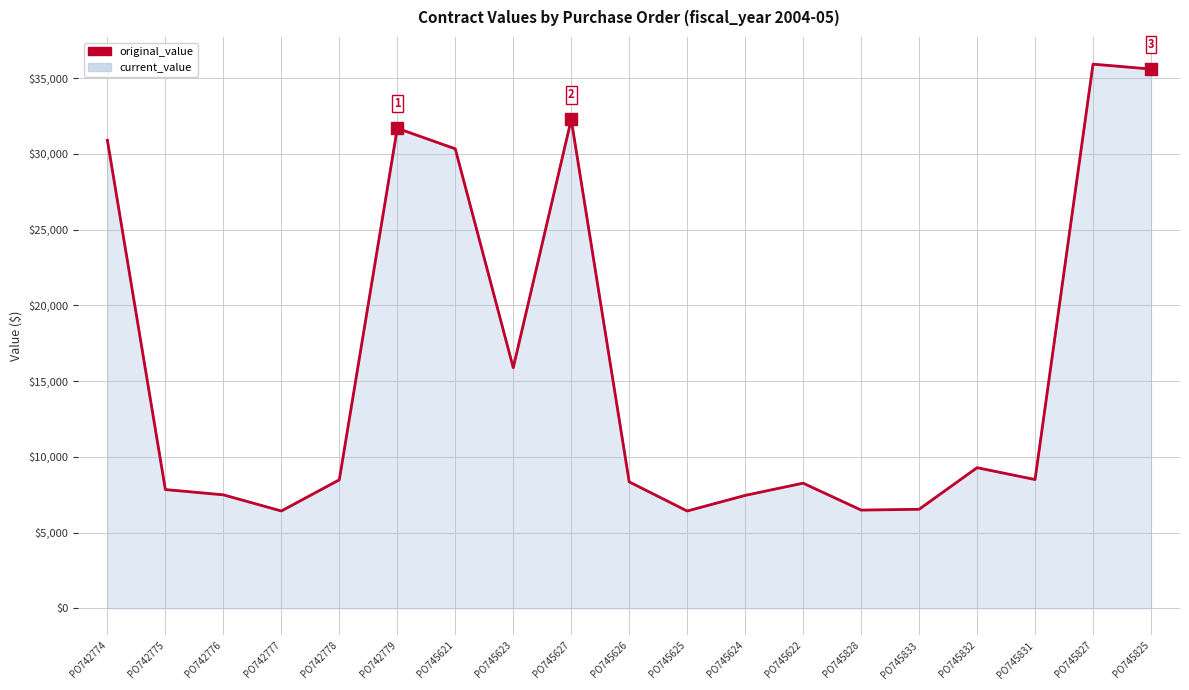

Reading left to right, list all the values displayed in this chart.

PO742774=30894.2	PO742775=7835.4	PO742776=7487.5	PO742777=6419.4	PO742778=8478.2	PO742779=31685.0	PO745621=30330.2	PO745623=15880.0	PO745627=32267.0	PO745626=8343.2	PO745625=6419.4	PO745624=7450.0	PO745622=8257.8	PO745828=6480.0	PO745833=6533.0	PO745832=9279.8	PO745831=8497.0	PO745827=35919.0	PO745825=35595.2